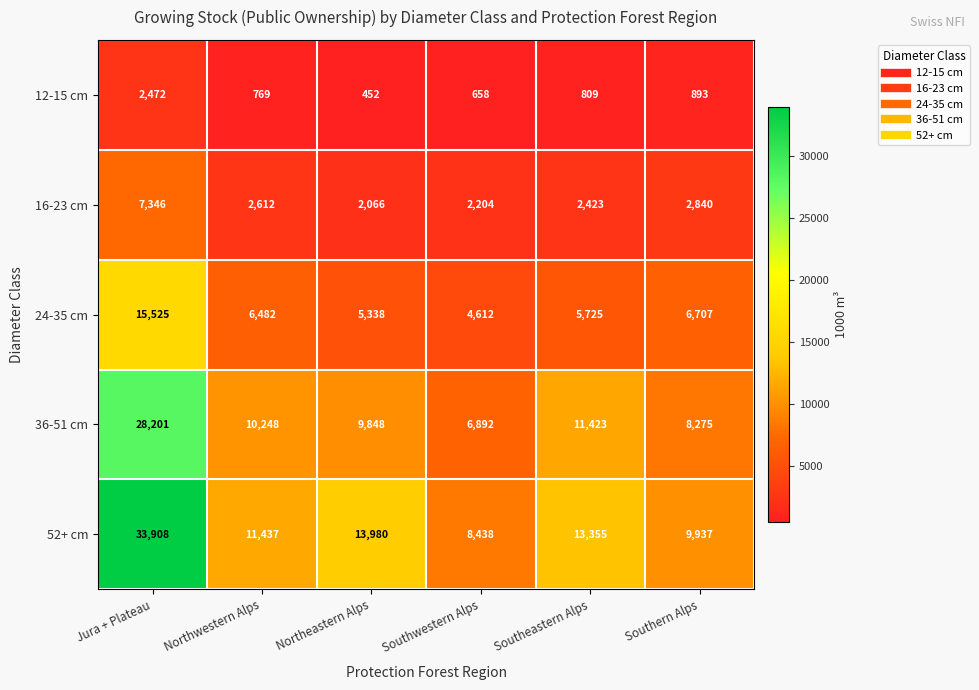

At which label does 16-23 cm first exceed 2612?

Jura + Plateau